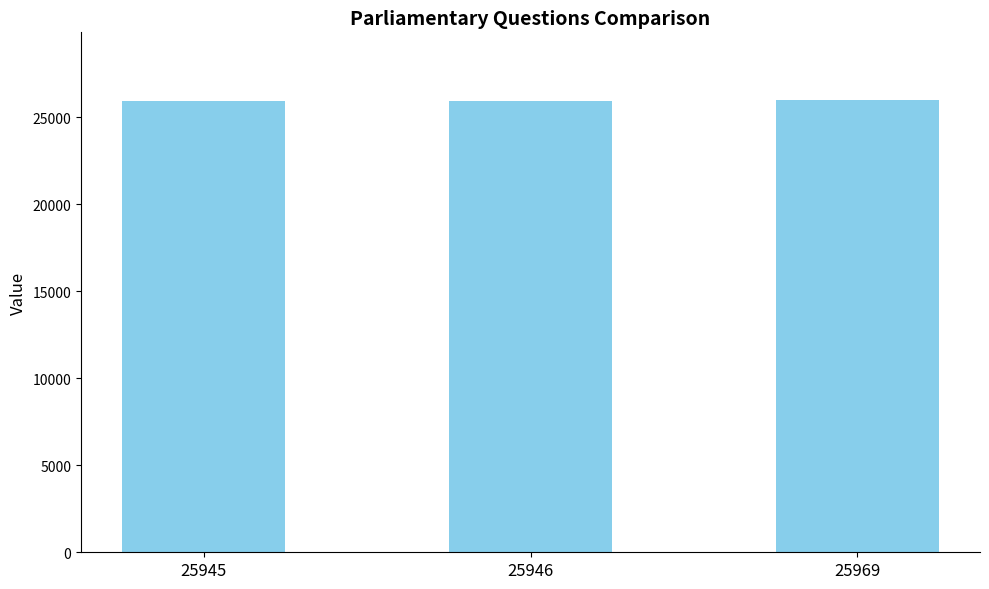

Is it true that the value at 25946 is 25946?

True